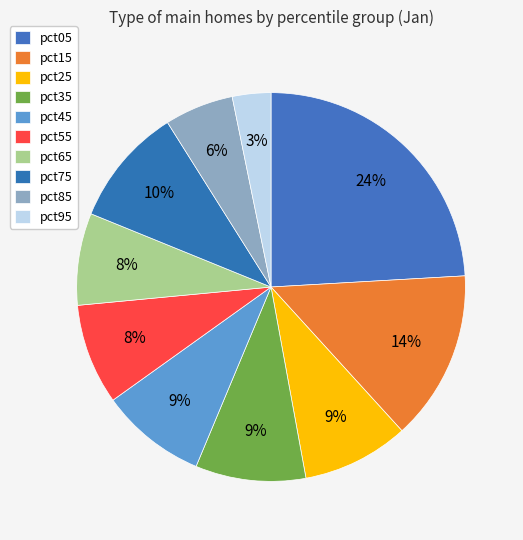

To the nearest percent, what is the difference between the largest and smallest slice percentages?

21%